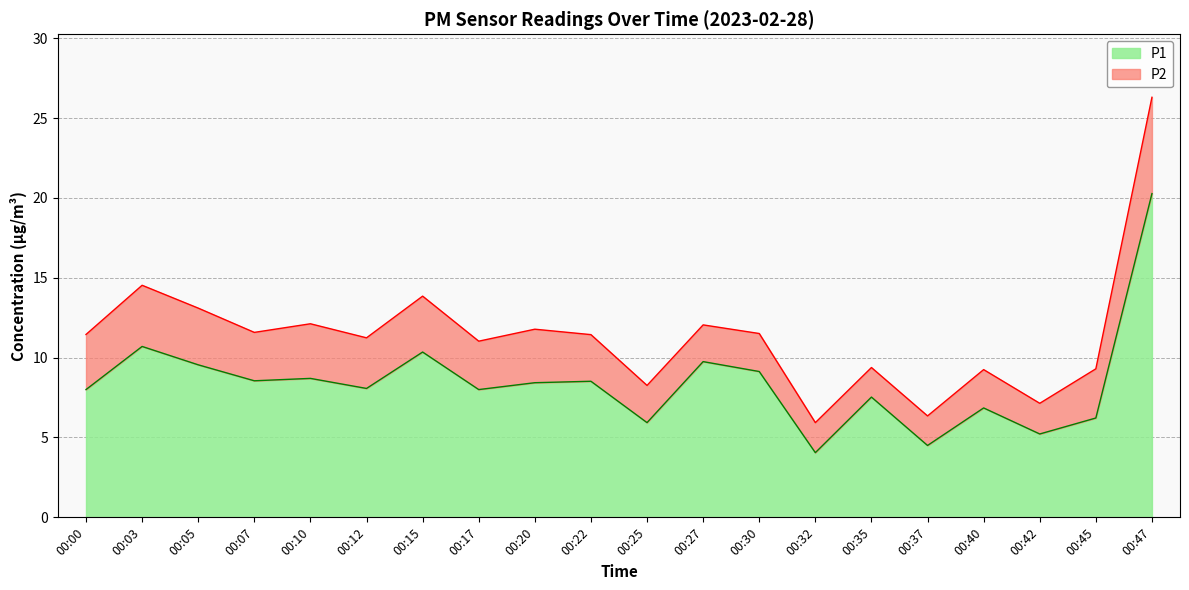

The value at 00:40 is 6.8. True or false?

True